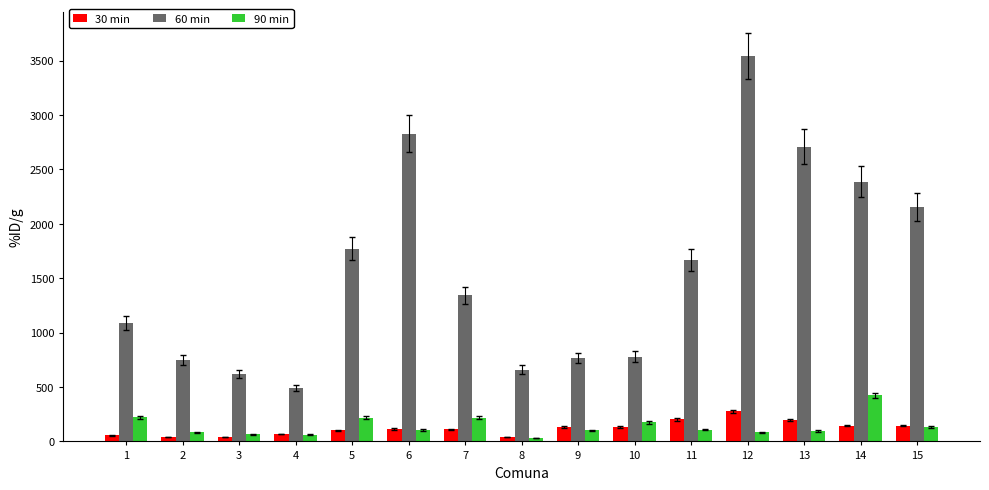

List the series in order of their peak value, lowest first.

30 min, 90 min, 60 min